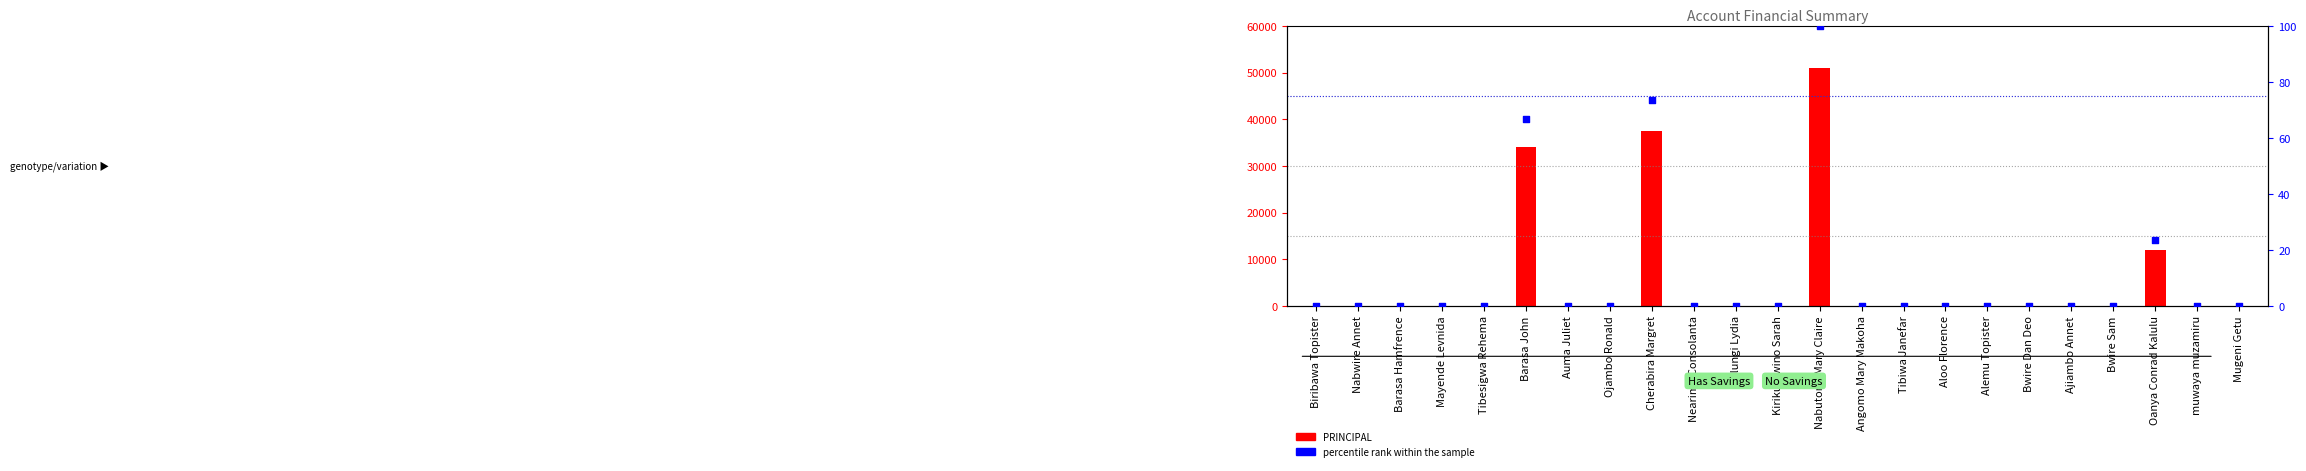

Is the value of PRINCIPAL at Auma Juliet greater than the value of percentile rank within the sample at Oanya Conrad Kalulu?

No